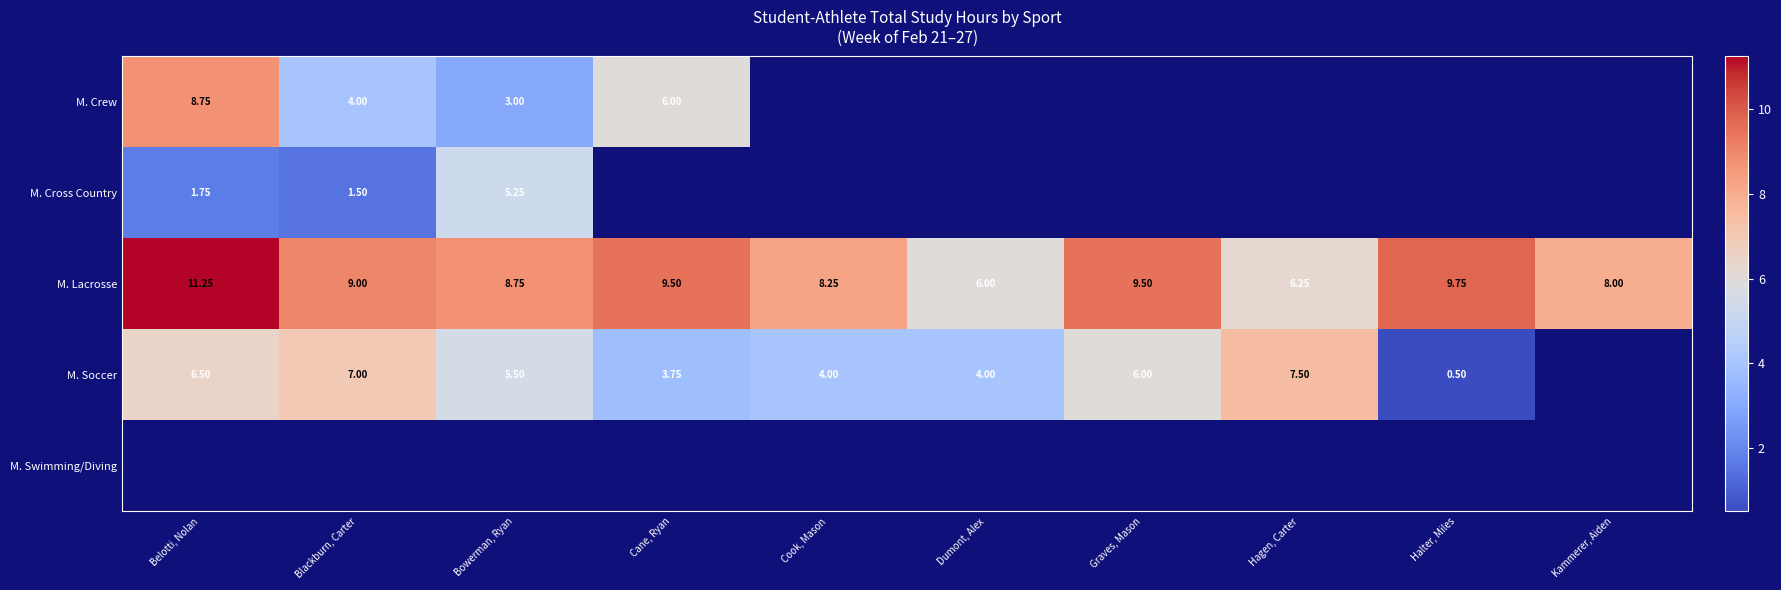

True or false: M. Soccer has a value of 2.9 at Bowerman, Ryan.

False